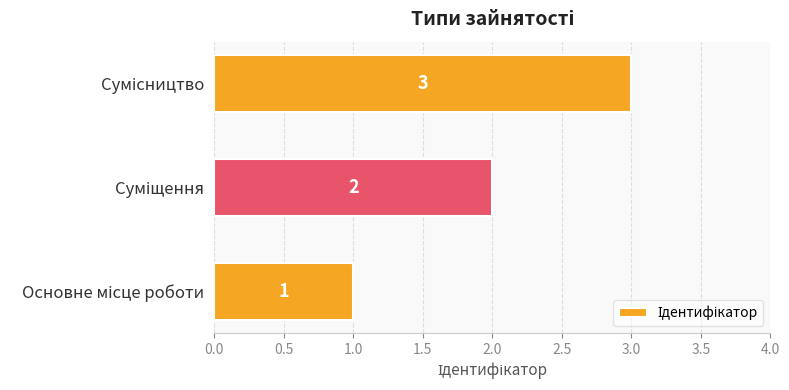

How many values are between 1 and 3?

3